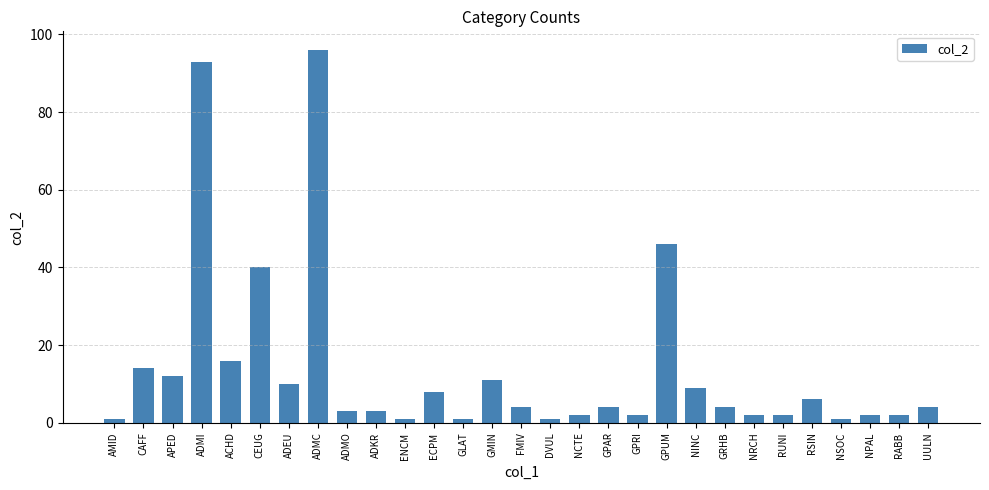

What is the change in value from ENCM to UULN?

+3